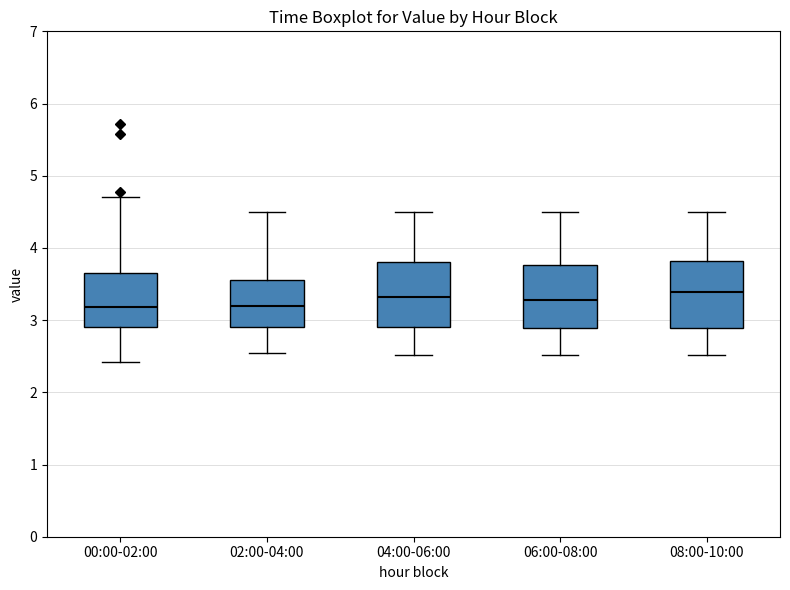

Where does the upper whisker of the box for 04:00-06:00 end on the y-axis? The values are not printed on the chart, so give them approximately, as read against the axis.

4.5